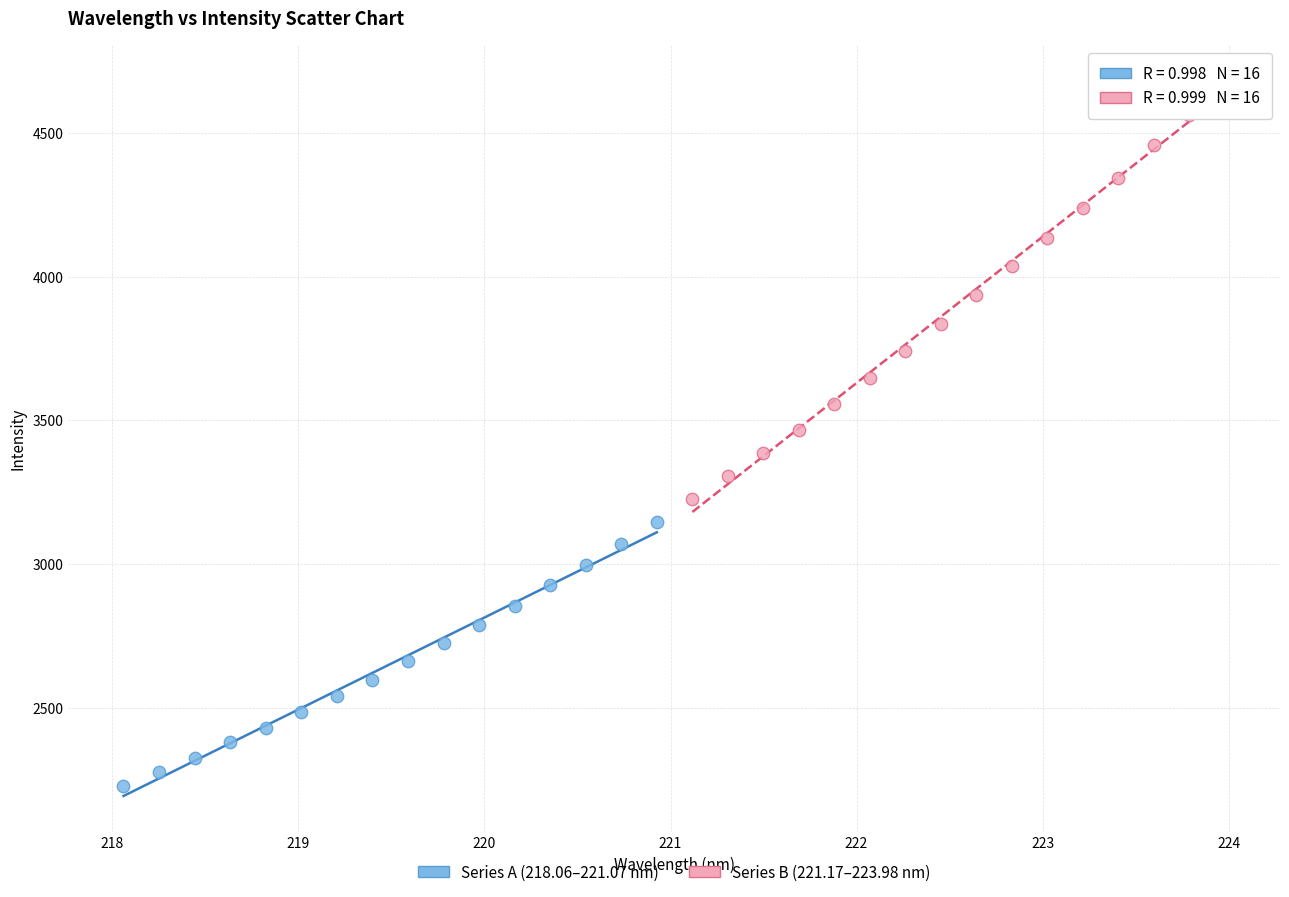

Which series has the widest spread of Y values?

Series B (221.17–223.98 nm)